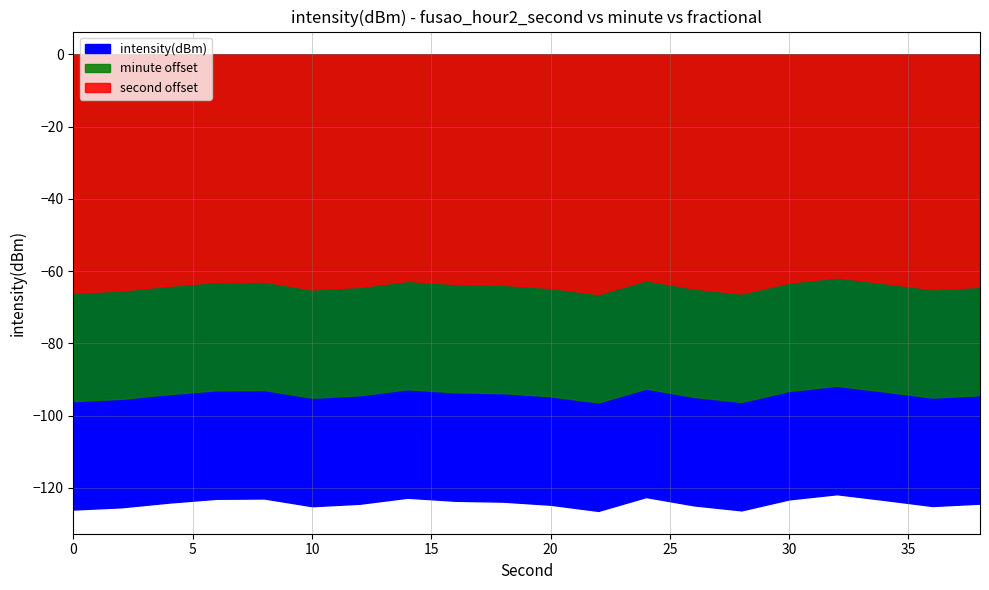

True or false: intensity(dBm) and second_scaled cross at least once.

False